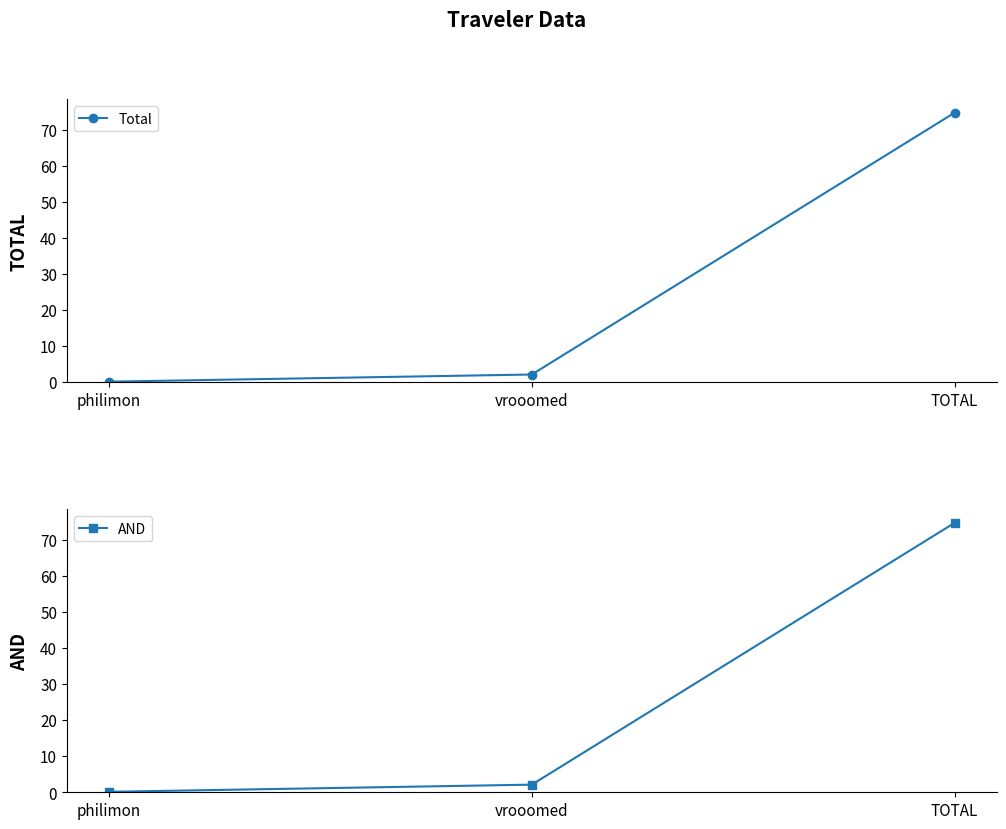

What is the label of the 1st point from the right?

TOTAL